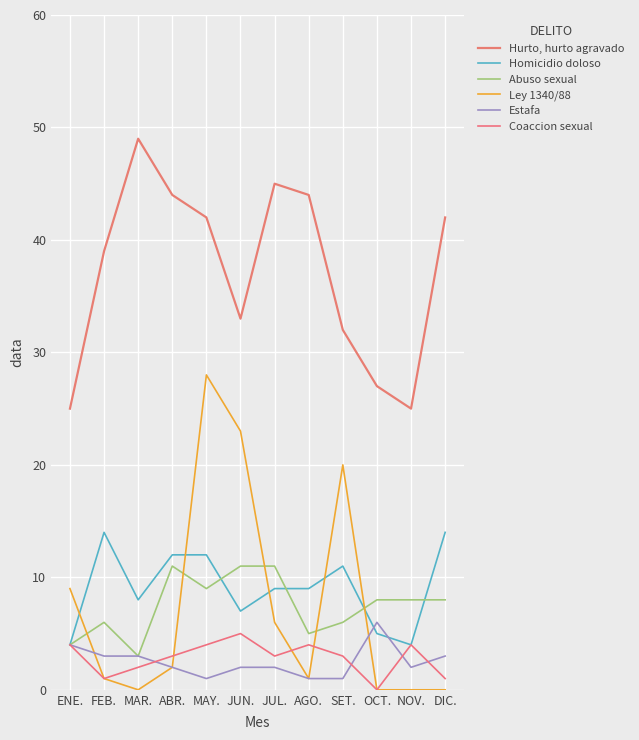

Which series has the largest range (max minus min)?

Ley 1340/88